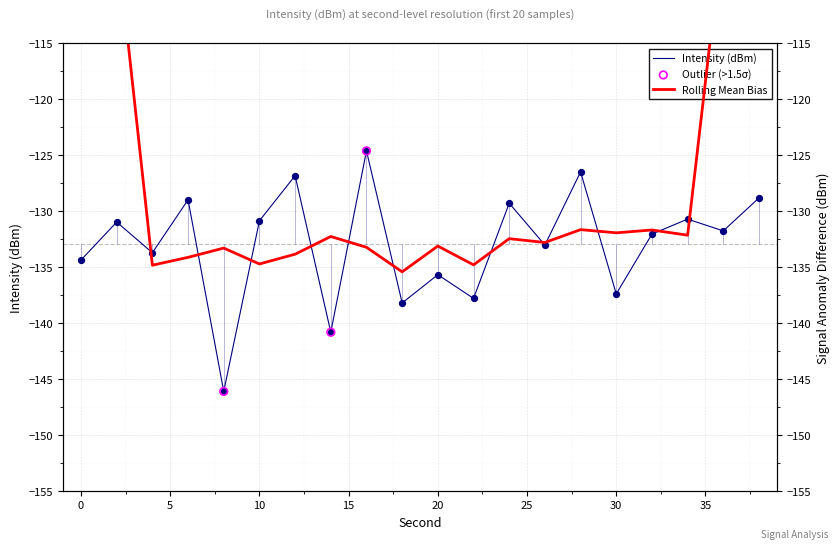

What is the change in value from 18 to 32?

+6.2